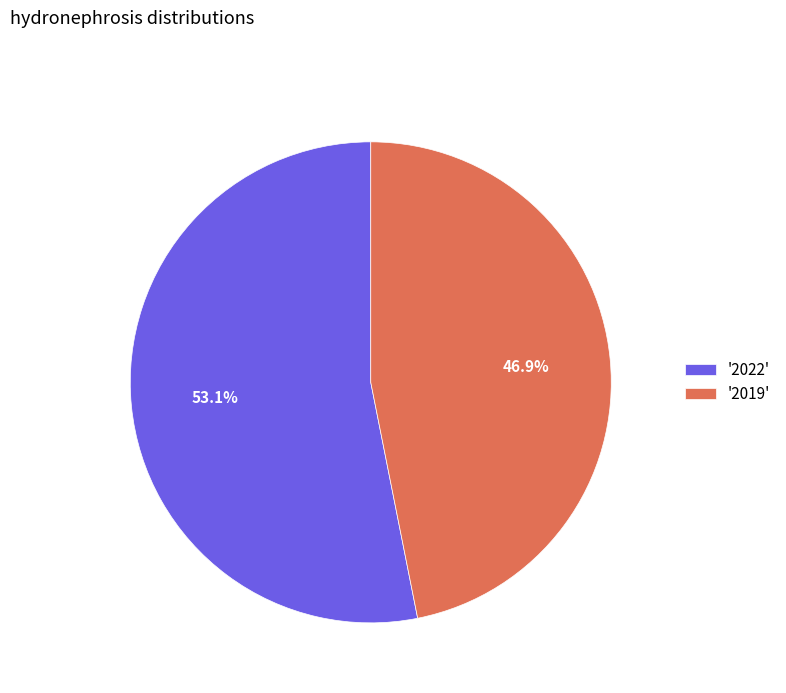

Does '2019' account for over 50% of the chart?

No